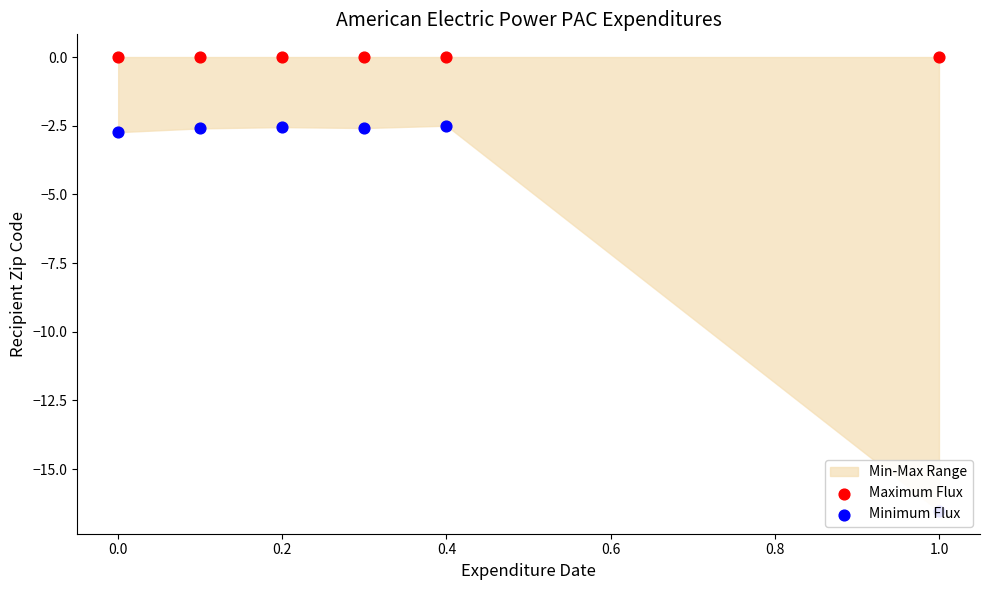

What are all the series names shown in the legend?

Maximum Flux, Minimum Flux